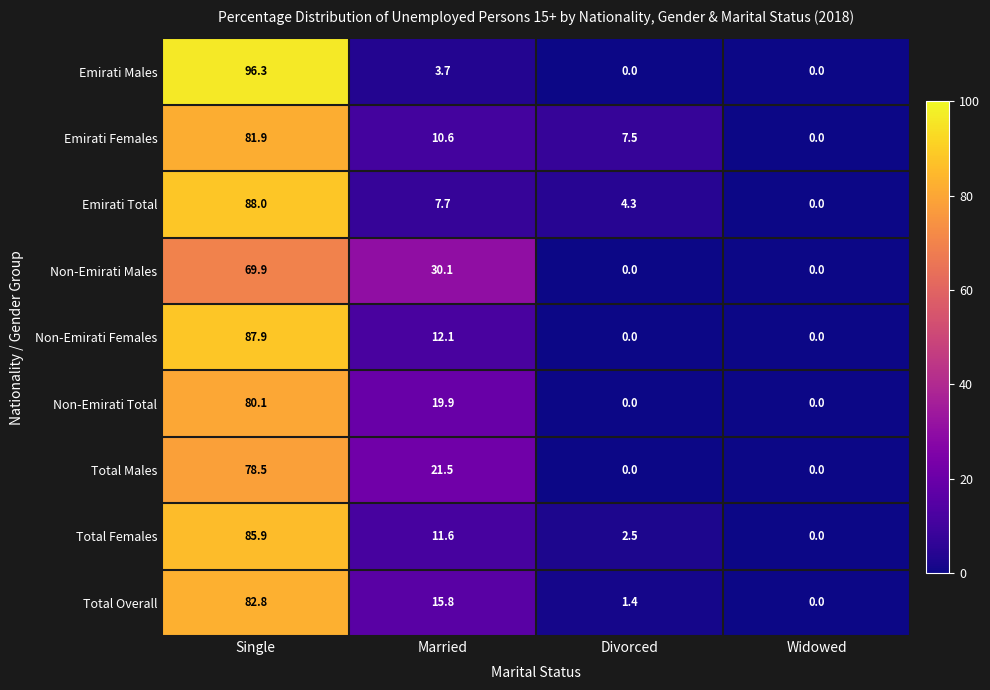

At Married, list the series in order from largest to smallest.

Non-Emirati Males, Total Males, Non-Emirati Total, Total Overall, Non-Emirati Females, Total Females, Emirati Females, Emirati Total, Emirati Males